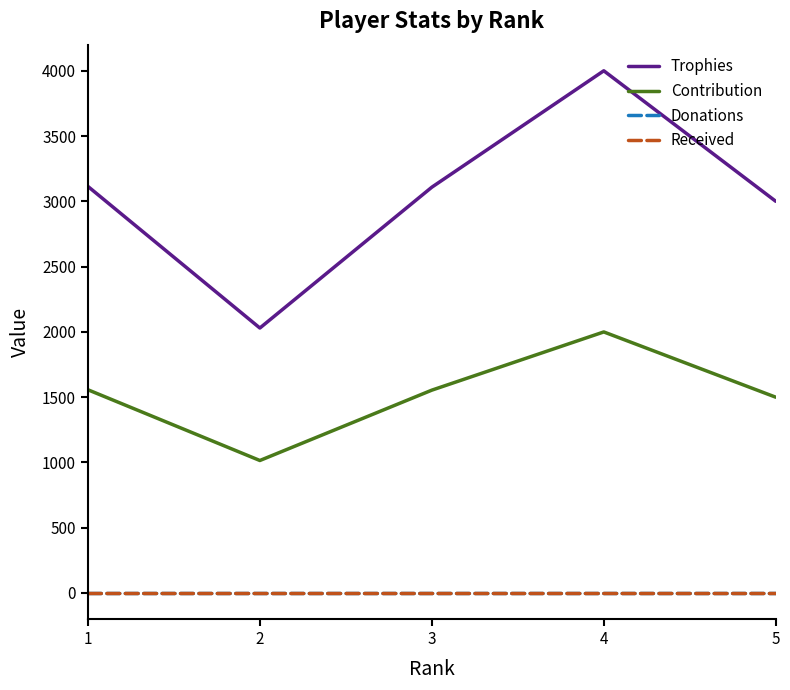

What is the lowest value of the Contribution series?

1015